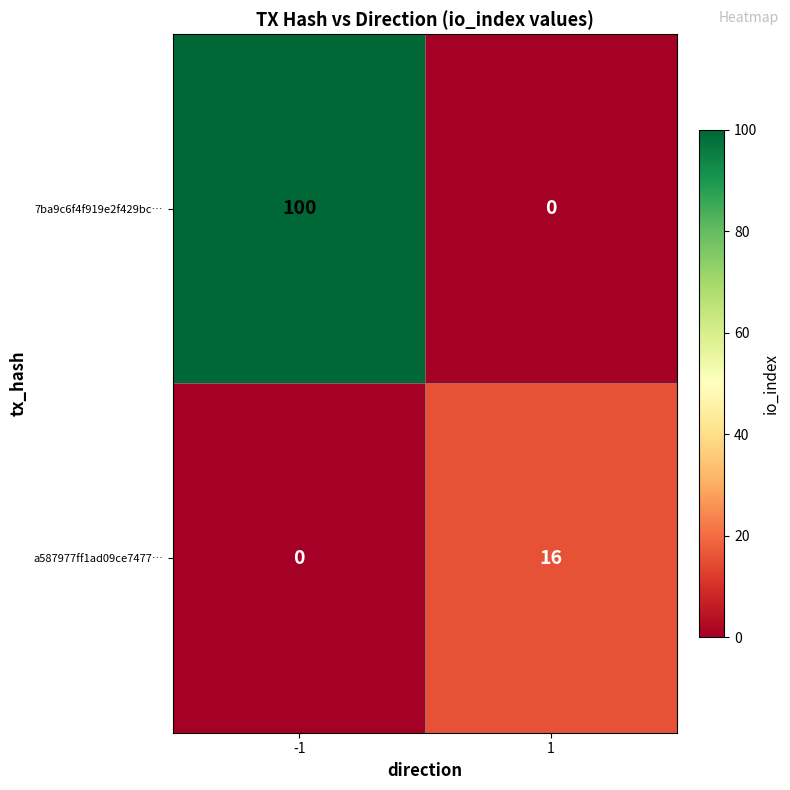

Reading right to left, extract all data points from this chart.

7ba9c6f4f919e2f429bc…: 0	100
a587977ff1ad09ce7477…: 16	0